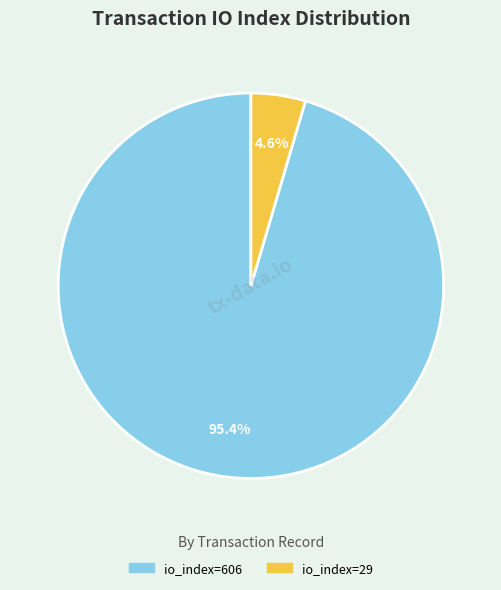

To the nearest percent, what percentage of the pie is io_index=606?

95%